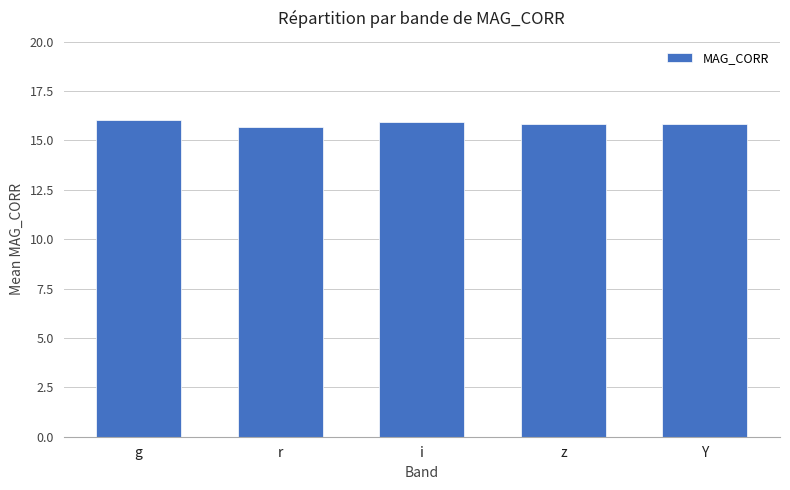

What is the sum of all values?

79.3